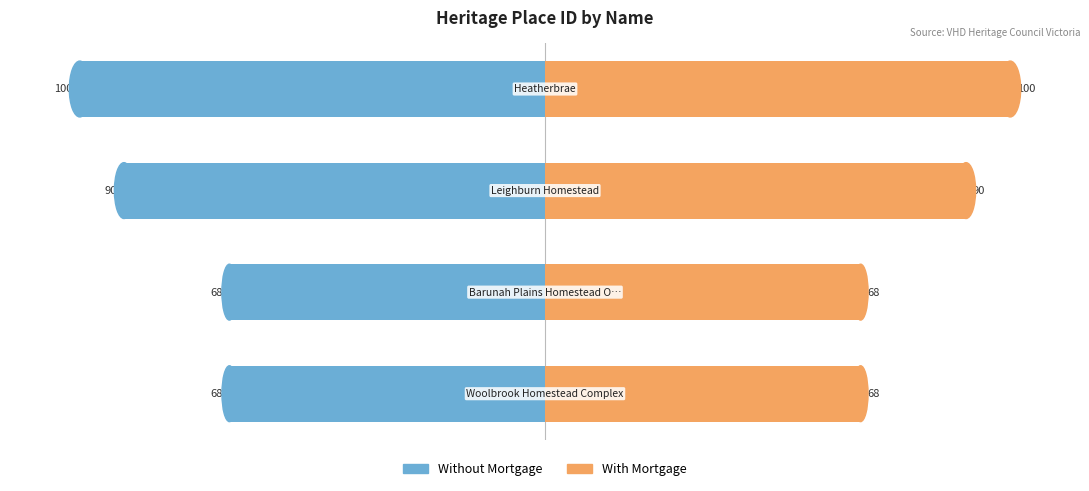

What is the average value of the Without Mortgage series?

-81.5